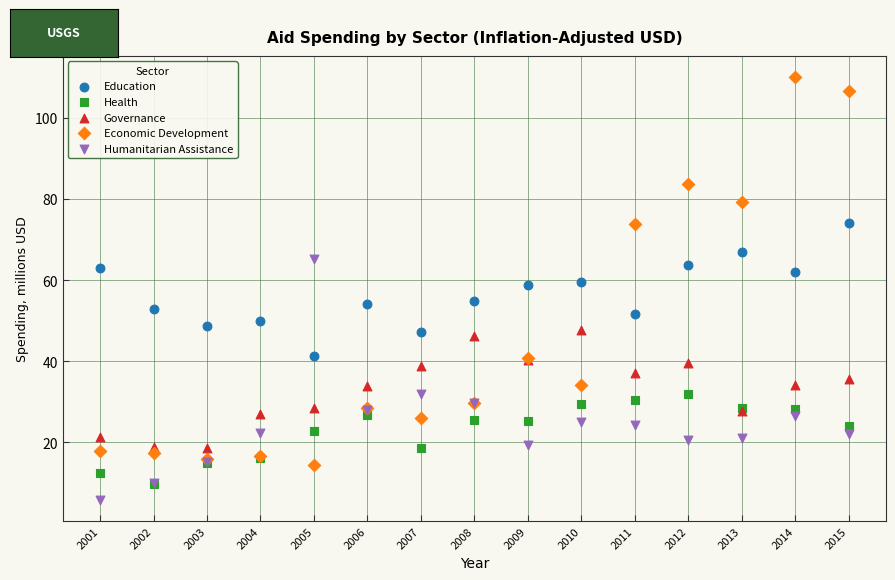

What are all the series names shown in the legend?

Education, Health, Governance, Economic Development, Humanitarian Assistance